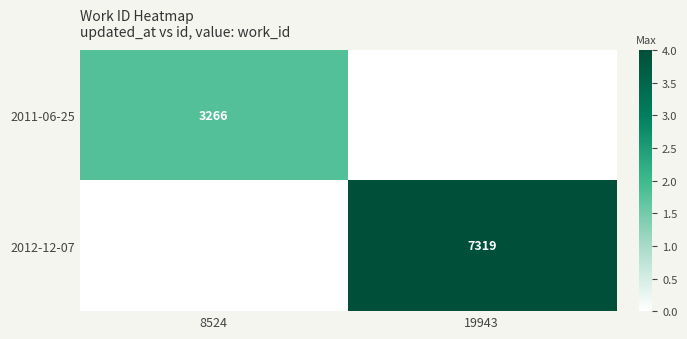

At how many categories does at least one series exceed 0?

2